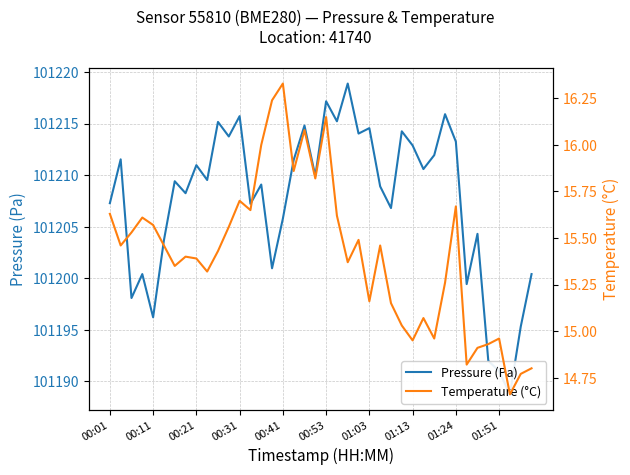

List the series in order of their peak value, highest first.

Pressure (Pa), Temperature (°C)